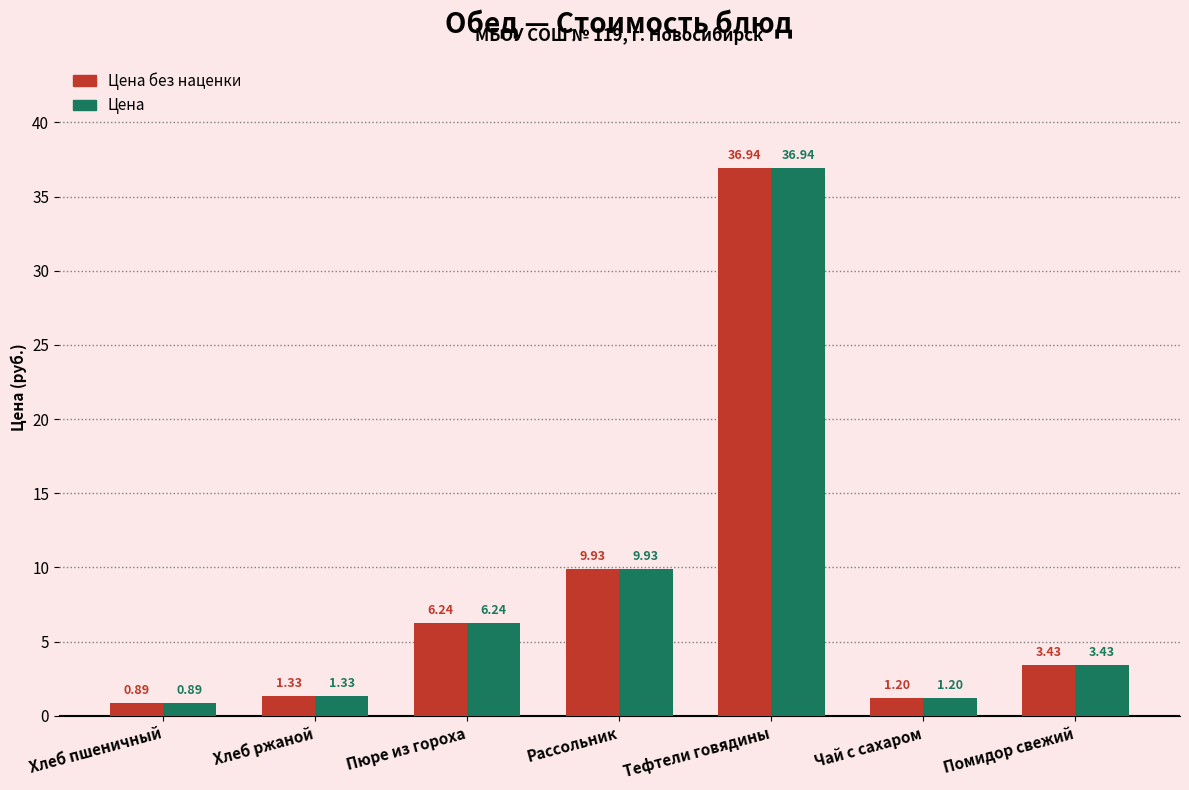

At which label does Цена без наценки first exceed 3?

Пюре из гороха